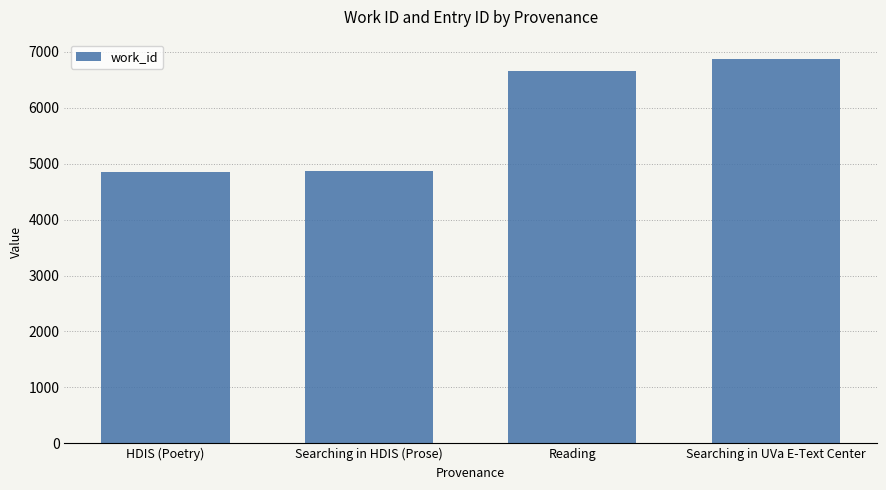

How many bars are there in total?

4